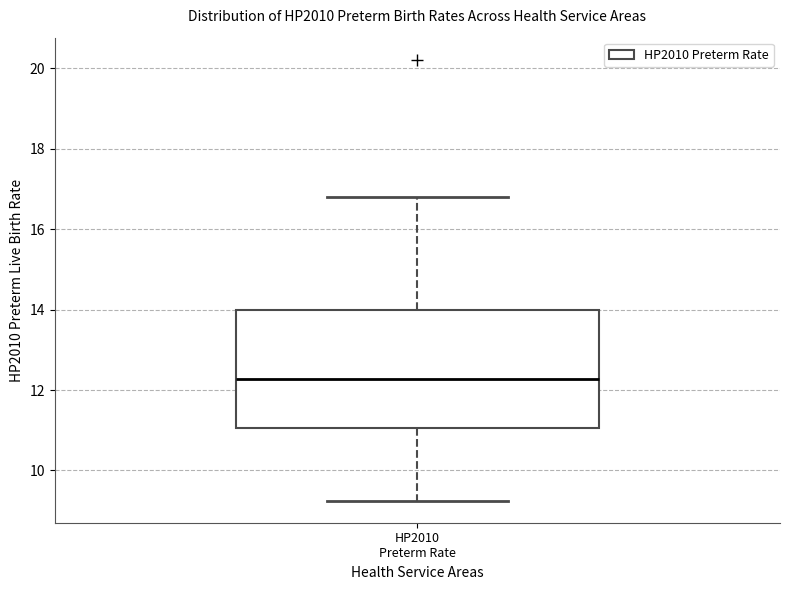

Where is the upper edge of the box for HP2010 Preterm Rate on the y-axis? The values are not printed on the chart, so give them approximately, as read against the axis.

14.0